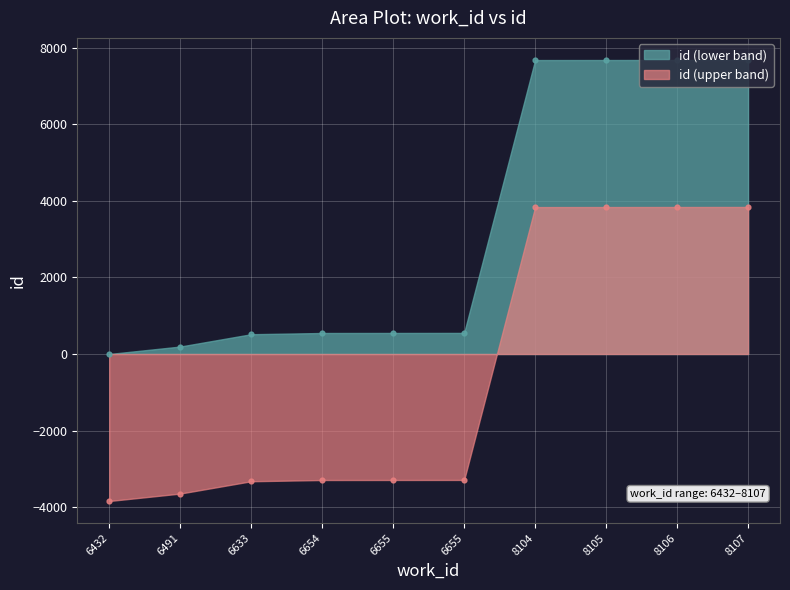

Between 6633 and 6655, which is larger?

6655